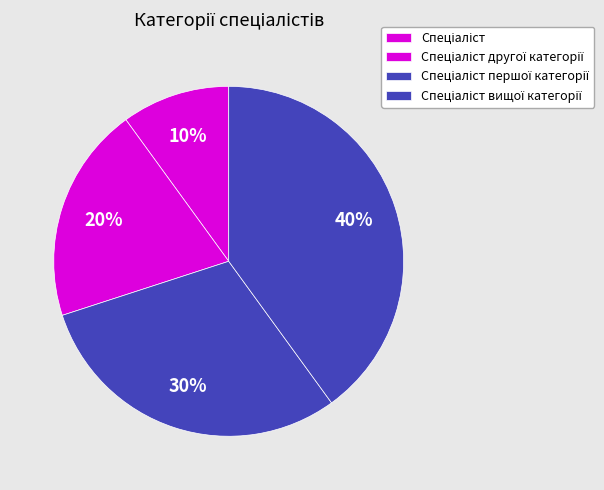

What is the largest slice in the pie chart?

Спеціаліст вищої категорії